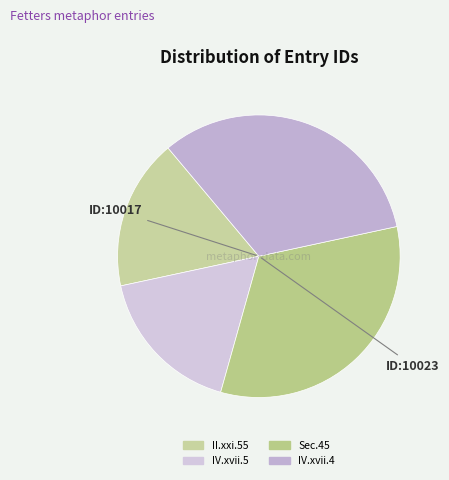

How many slices are in this pie chart?

4